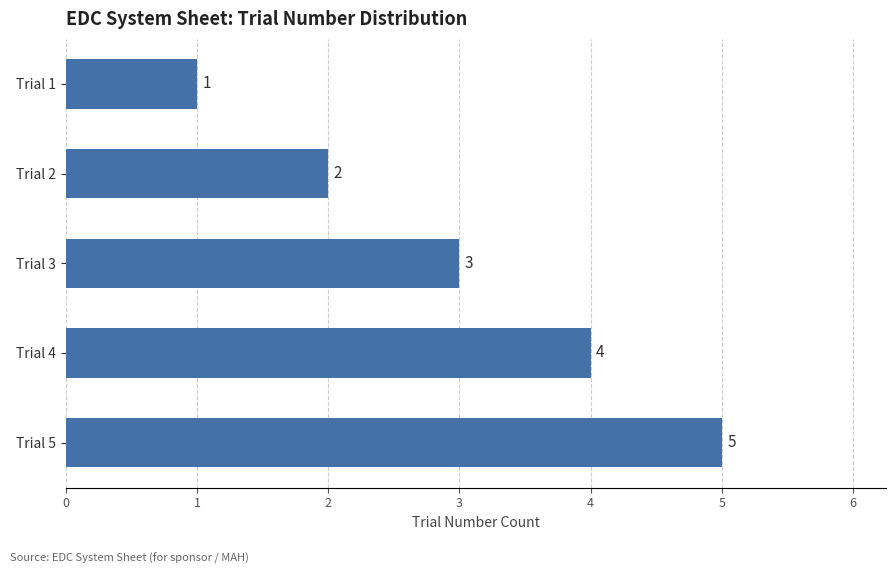

What is the ratio of the value at Trial 5 to the value at Trial 4?

1.2